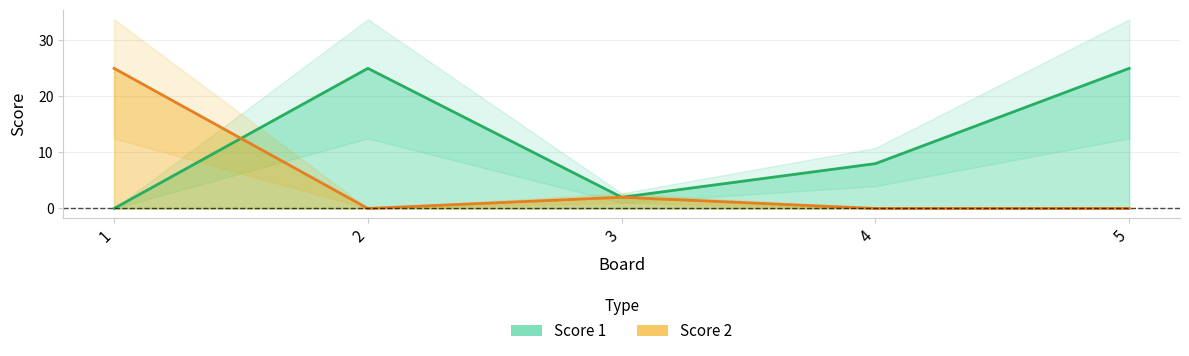

What is the total value across all series at 2?

25